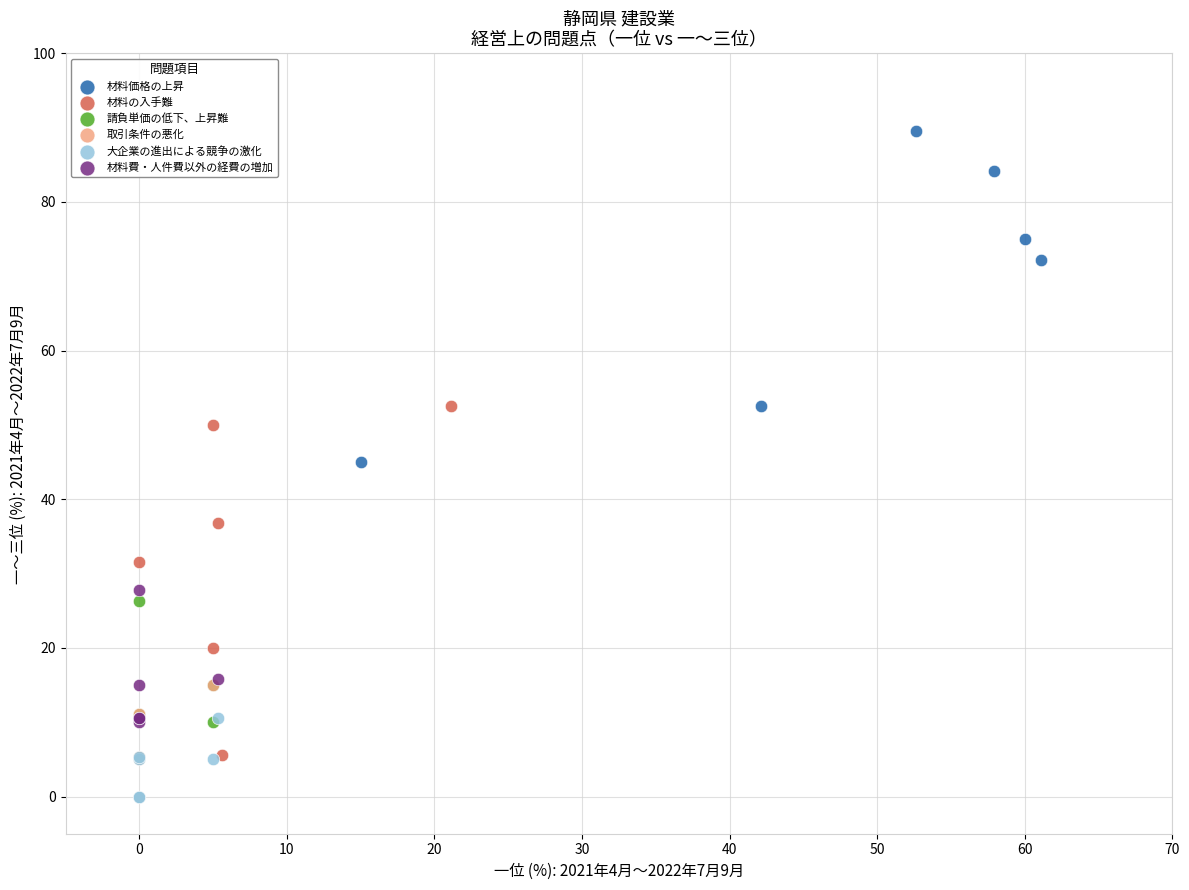

What are all the series names shown in the legend?

材料価格の上昇, 材料の入手難, 請負単価の低下、上昇難, 取引条件の悪化, 大企業の進出による競争の激化, 材料費・人件費以外の経費の増加